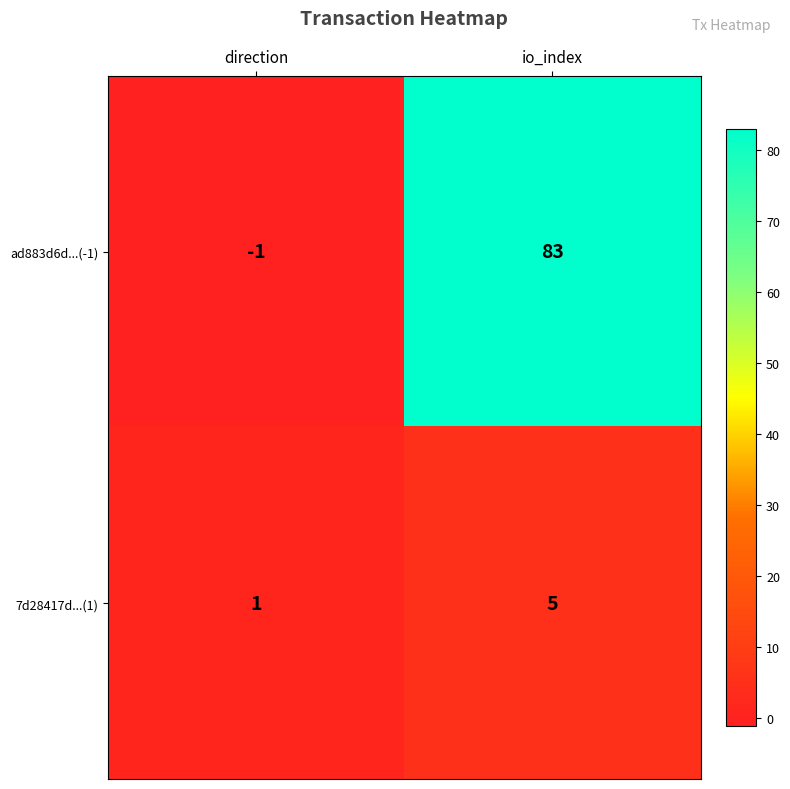

How many categories are shown in the chart?

2